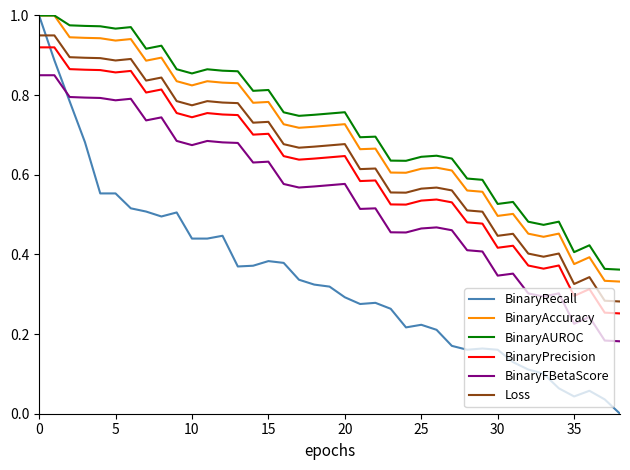

True or false: BinaryFBetaScore and BinaryAccuracy intersect in this chart.

False